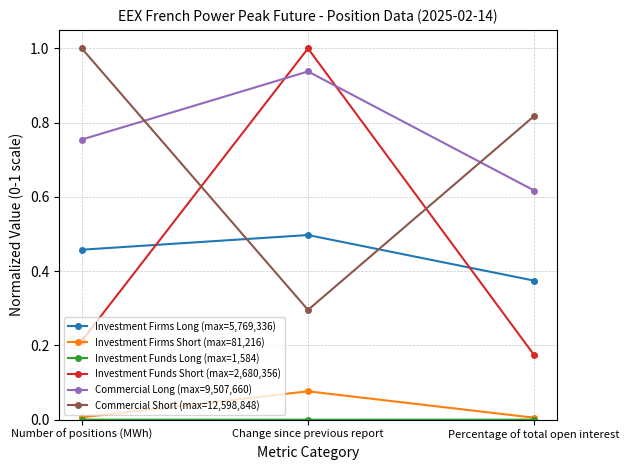

What is the greatest value displayed?

1.0